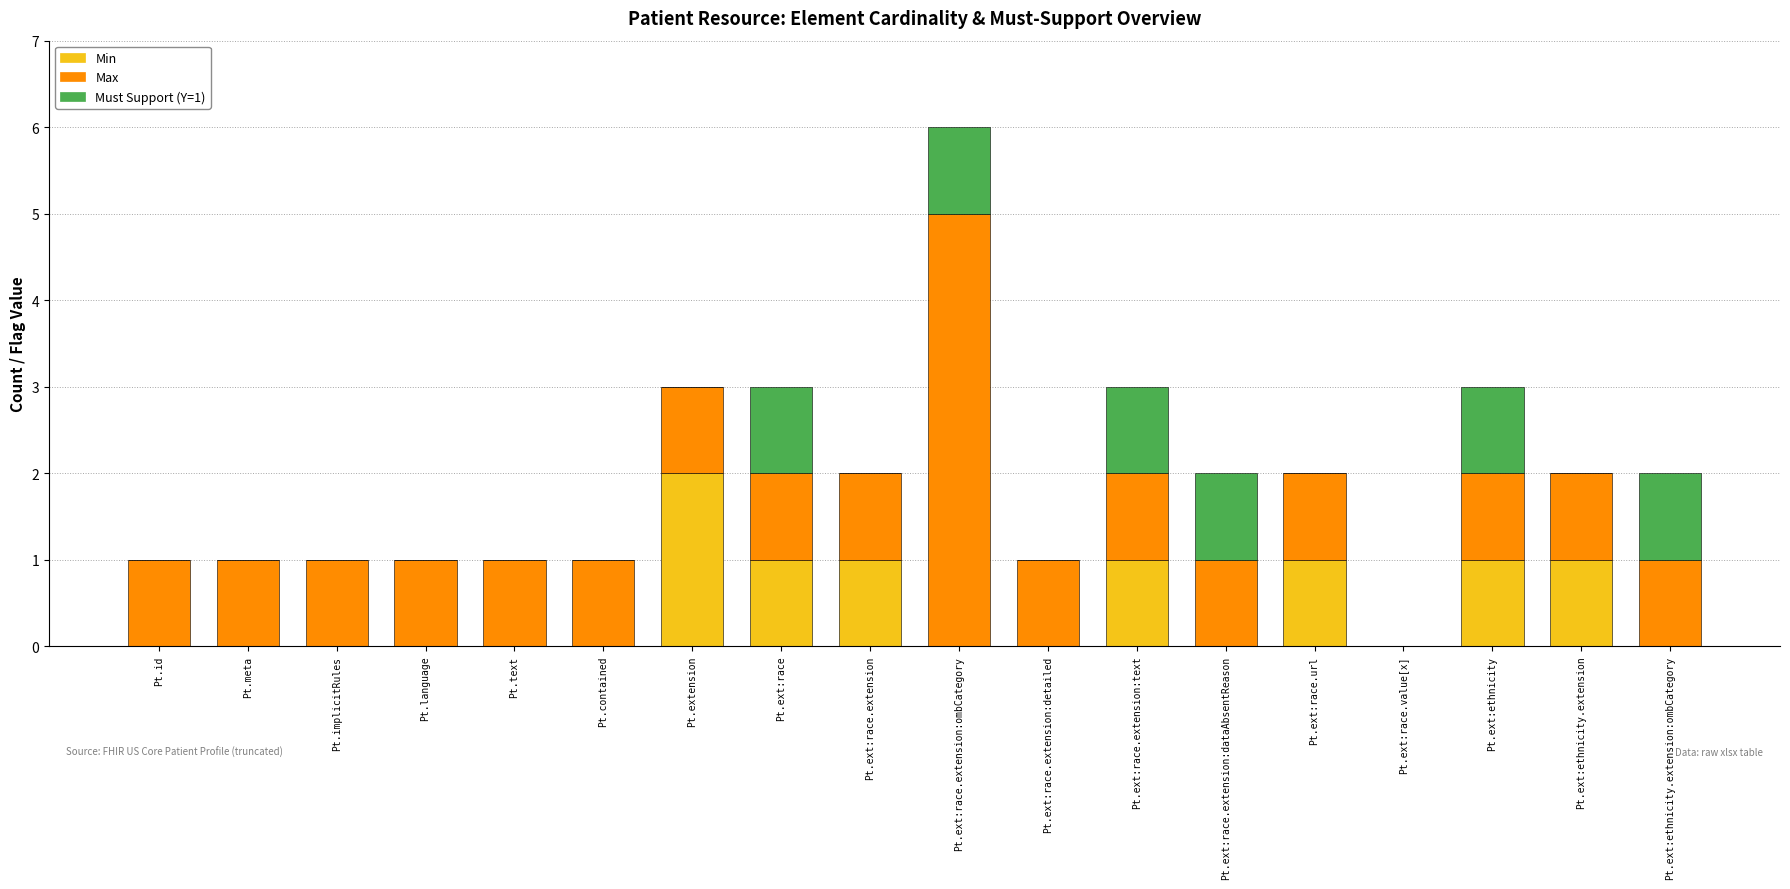

The Min series shows 0 at Pt.implicitRules. True or false?

True